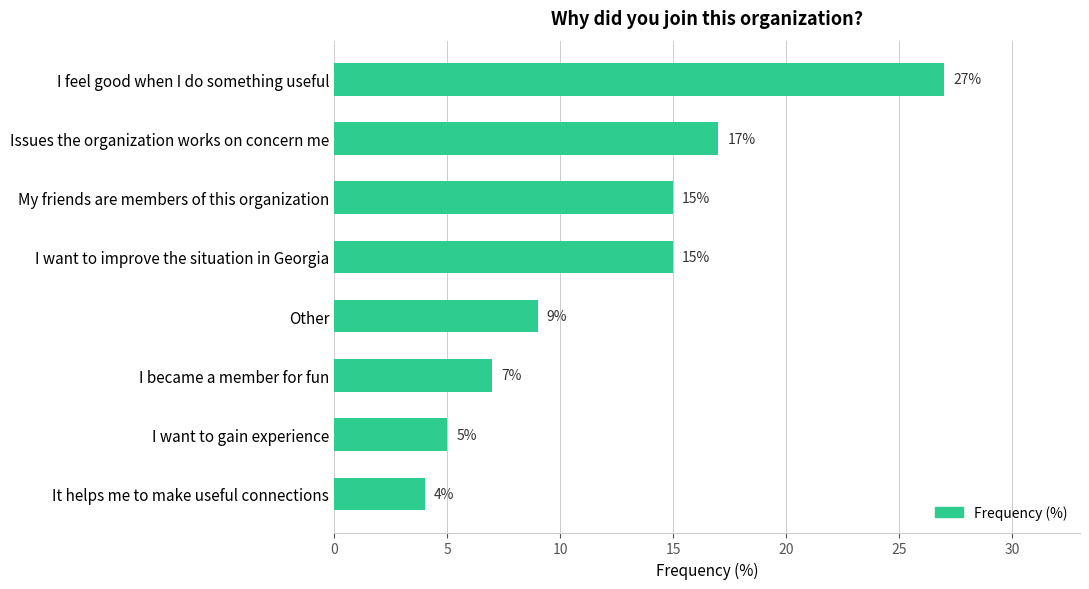

True or false: the data shows 9 at Other.

True